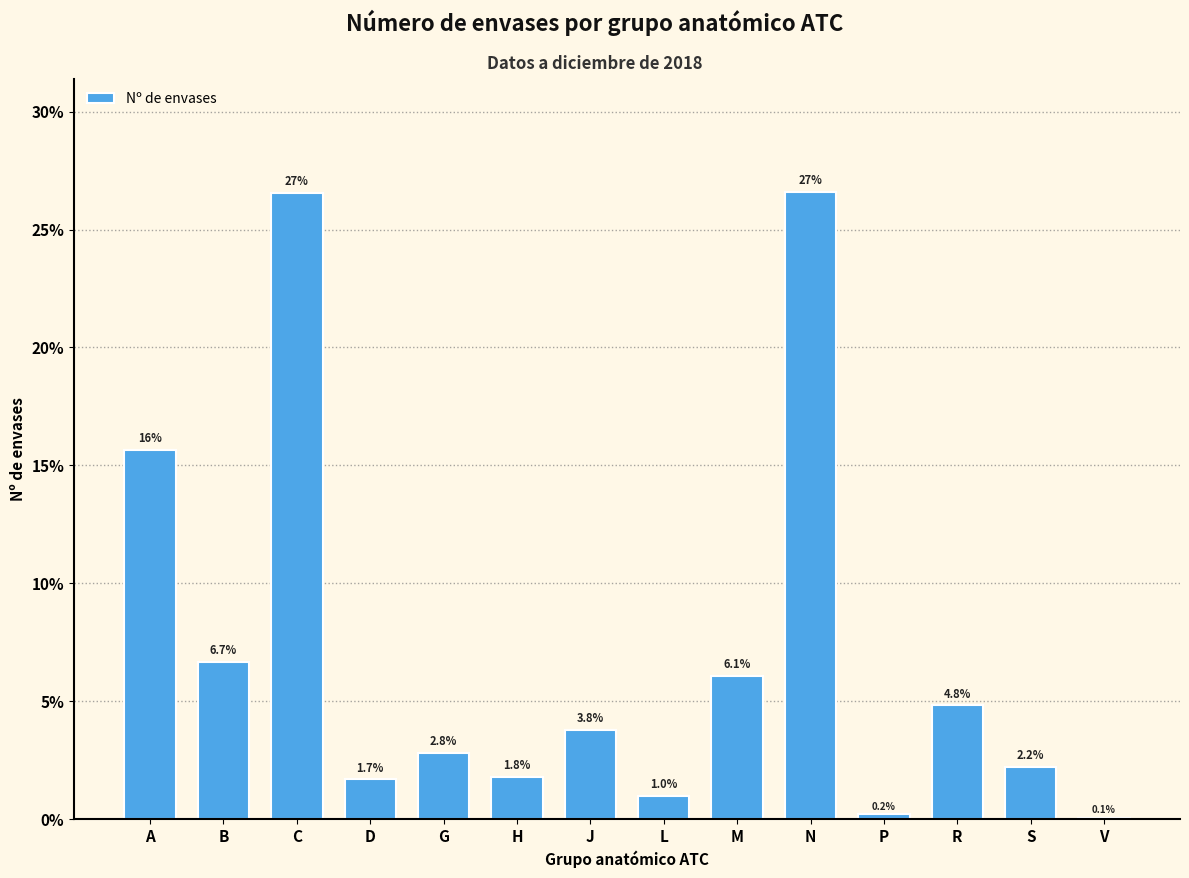

Reading left to right, extract all data points from this chart.

A=15.6	B=6.7	C=26.6	D=1.7	G=2.8	H=1.8	J=3.8	L=1.0	M=6.1	N=26.6	P=0.2	R=4.8	S=2.2	V=0.1